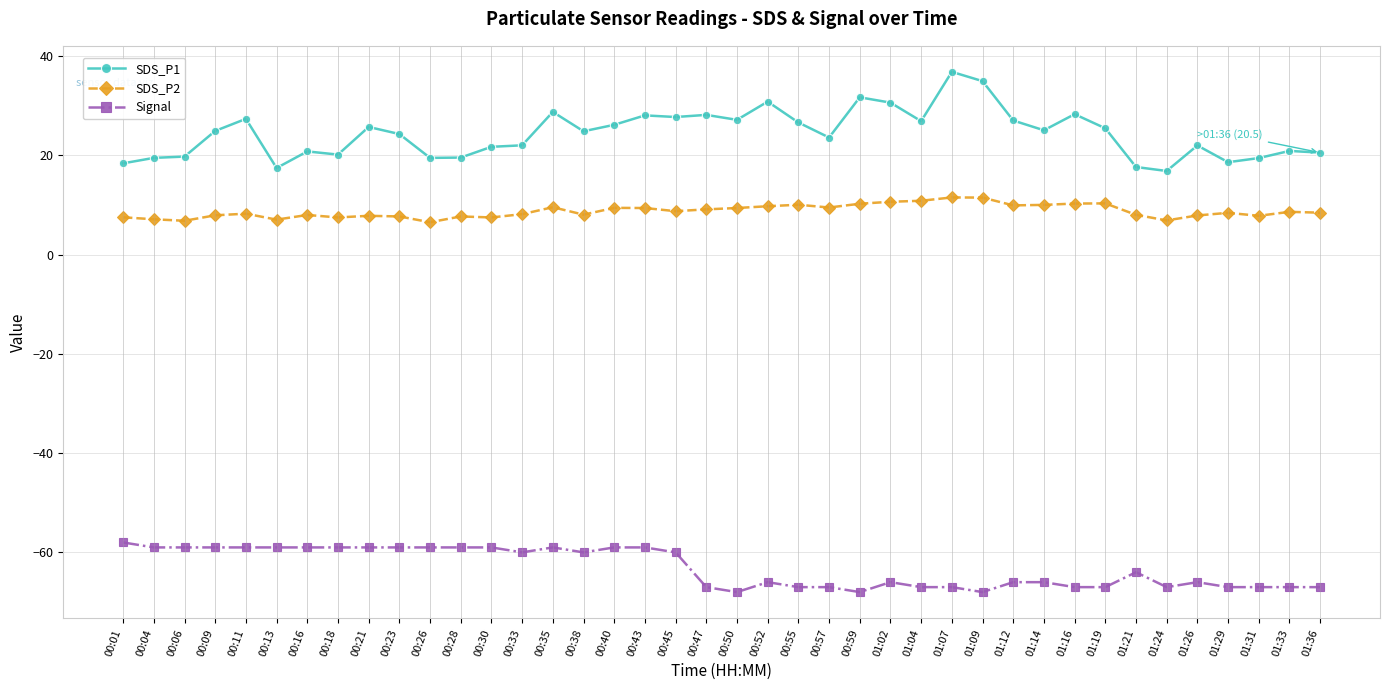

True or false: SDS_P2 and Signal intersect in this chart.

False